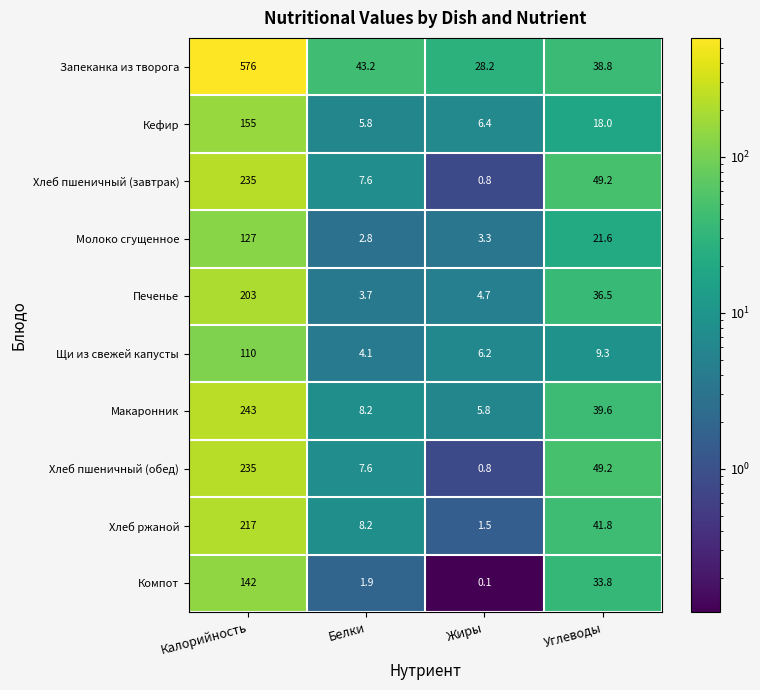

How many distinct data groups are displayed?

10